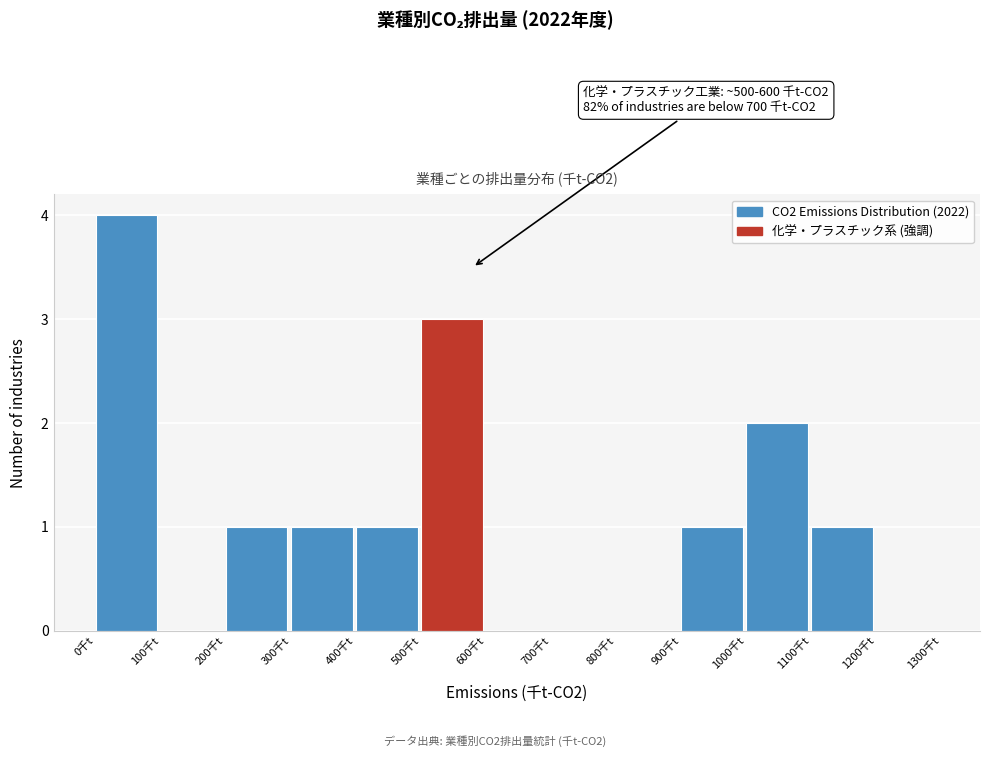

Which range on the x-axis has the tallest bar?

0 to 100